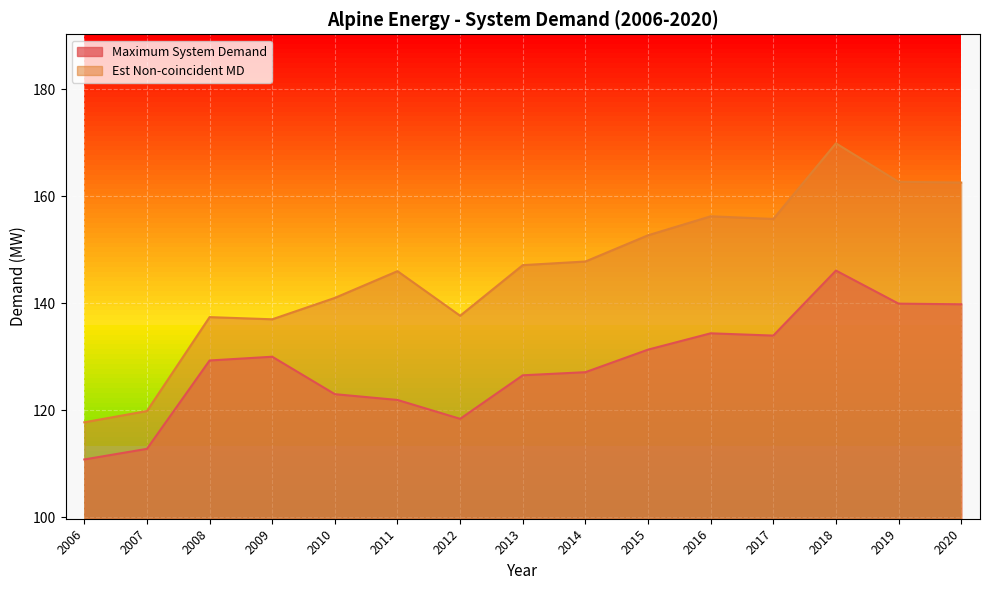

Where is Est Non-coincident MD nearest to the value 143?

2010